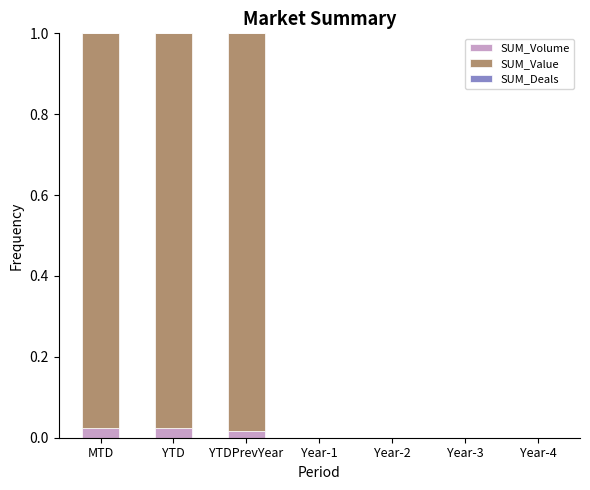

How many categories are shown in the chart?

7